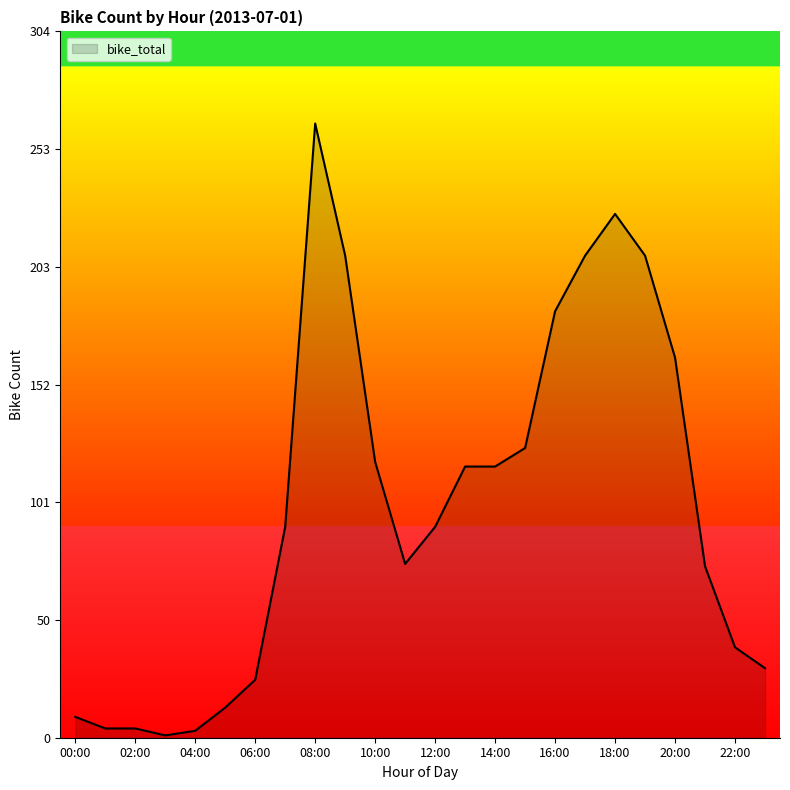

What is the greatest value displayed?

265